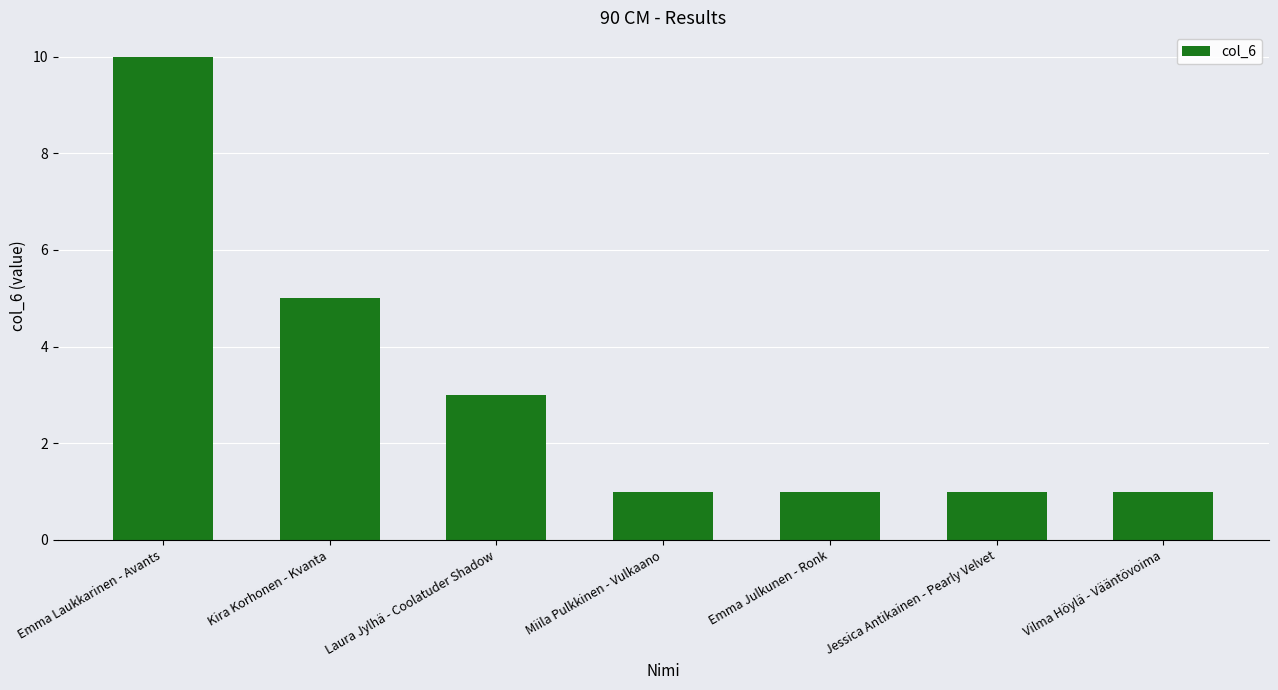

What is the difference between the maximum and minimum values?

9